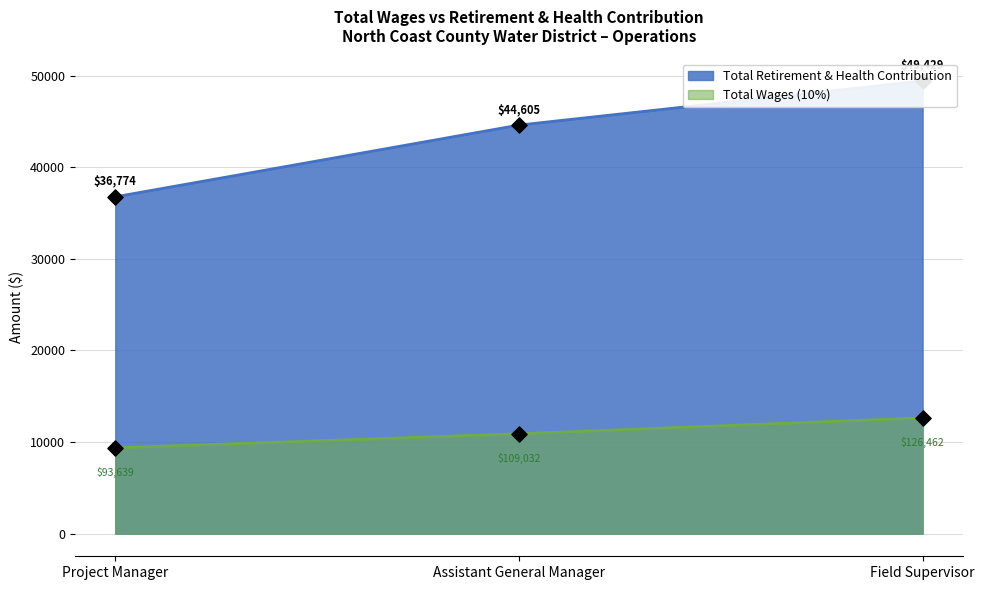

Which category has the lowest value in the Total Wages (10%) series?

Project Manager